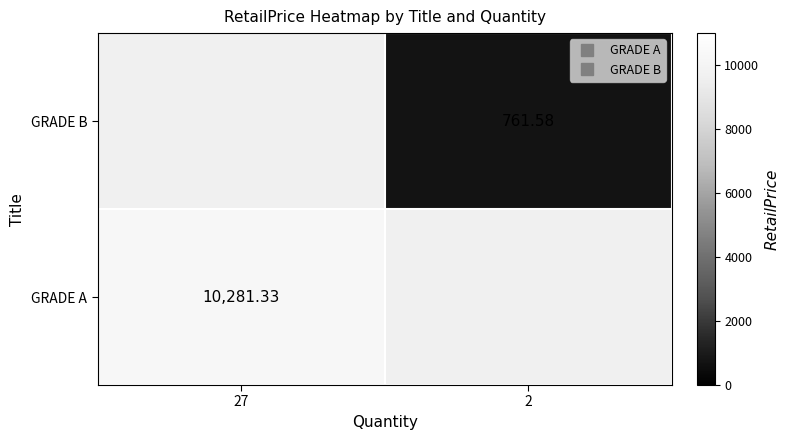

Rank the series at 2 from highest to lowest value.

GRADE A, GRADE B